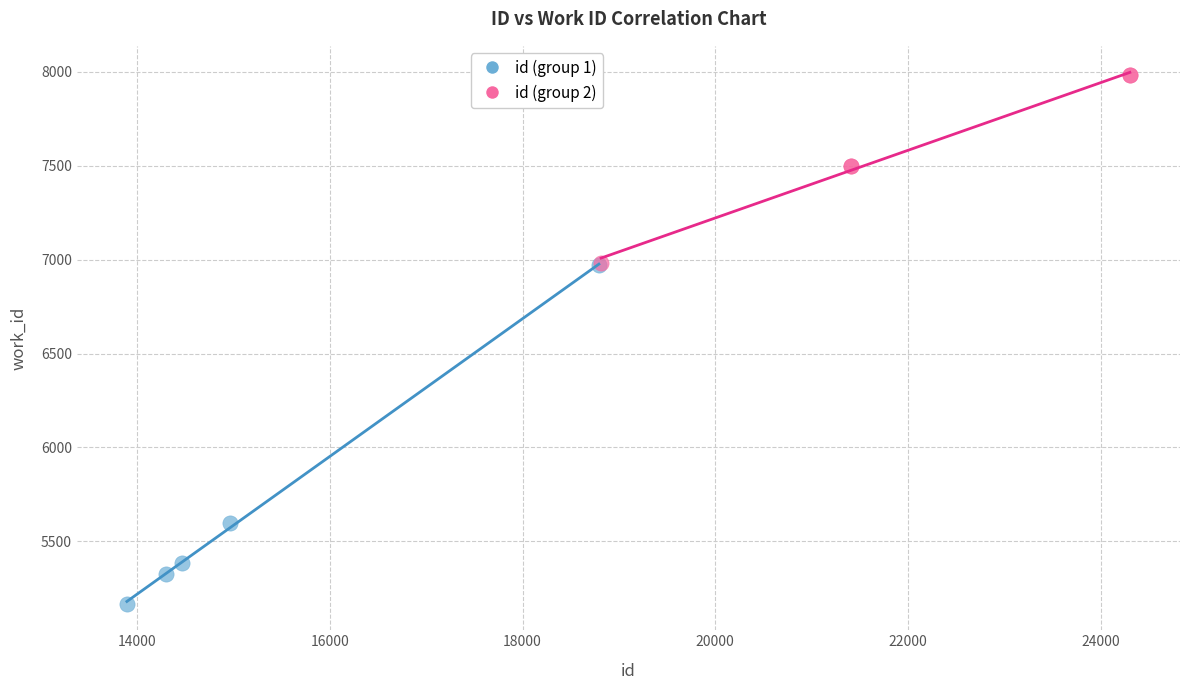

Which series contains the lowest Y value?

id (group 1)